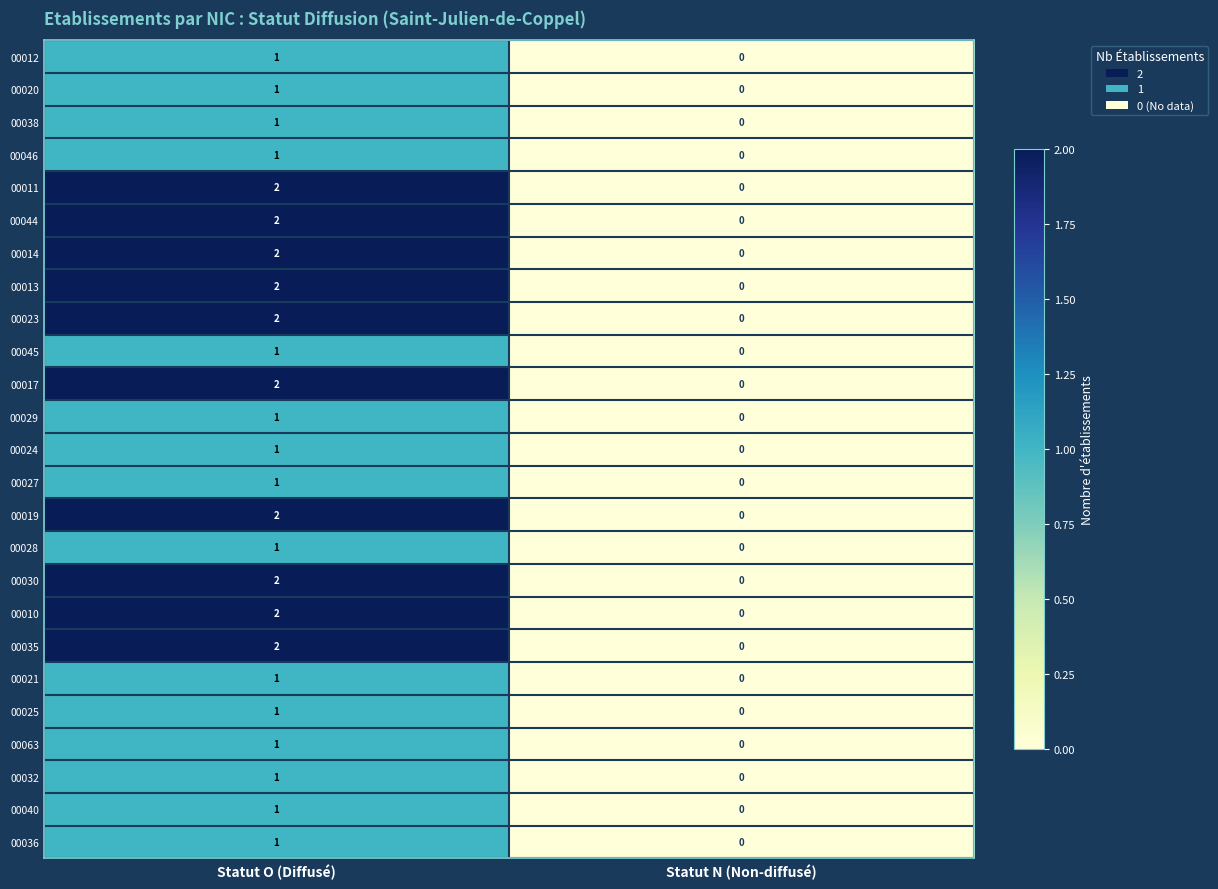

At which label does 00025 reach its peak?

Statut O (Diffusé)